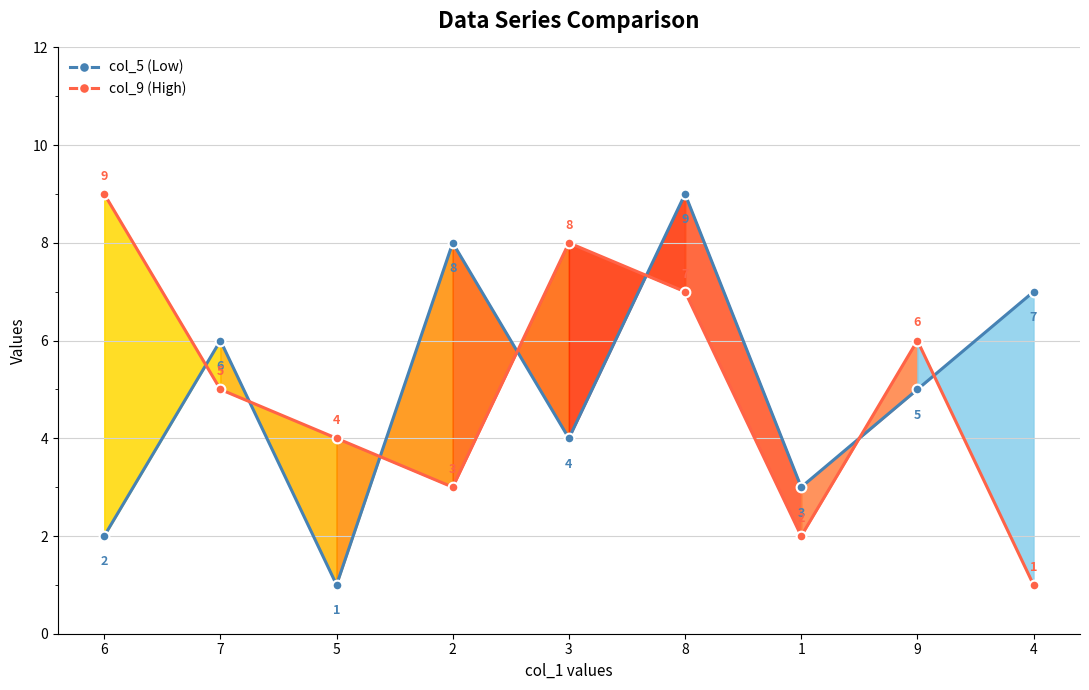

The value of col_9 (High) at 4 is 1. True or false?

False